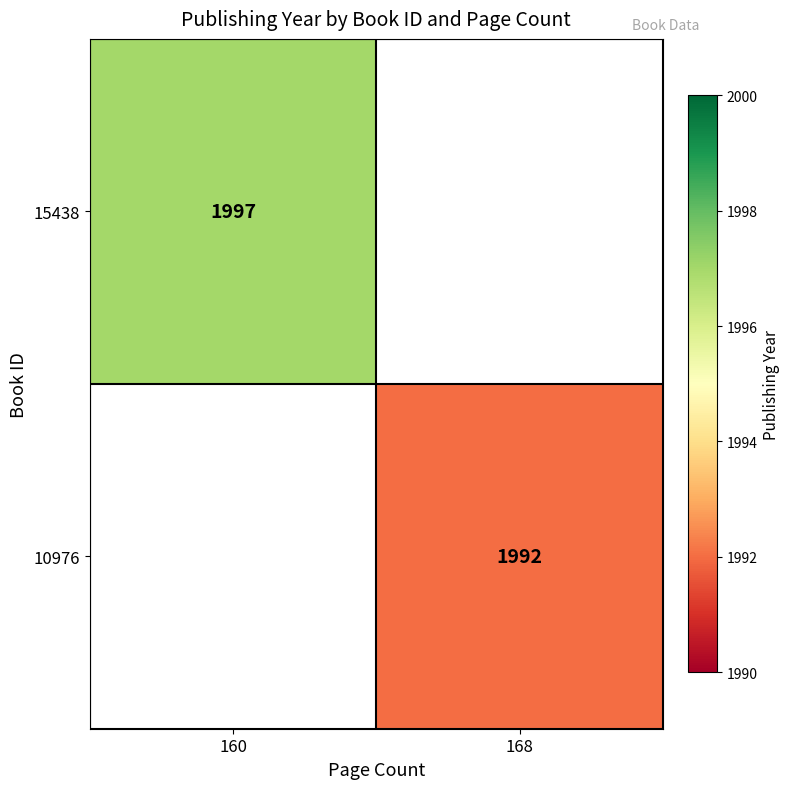

What is the smallest value displayed?

1992.0